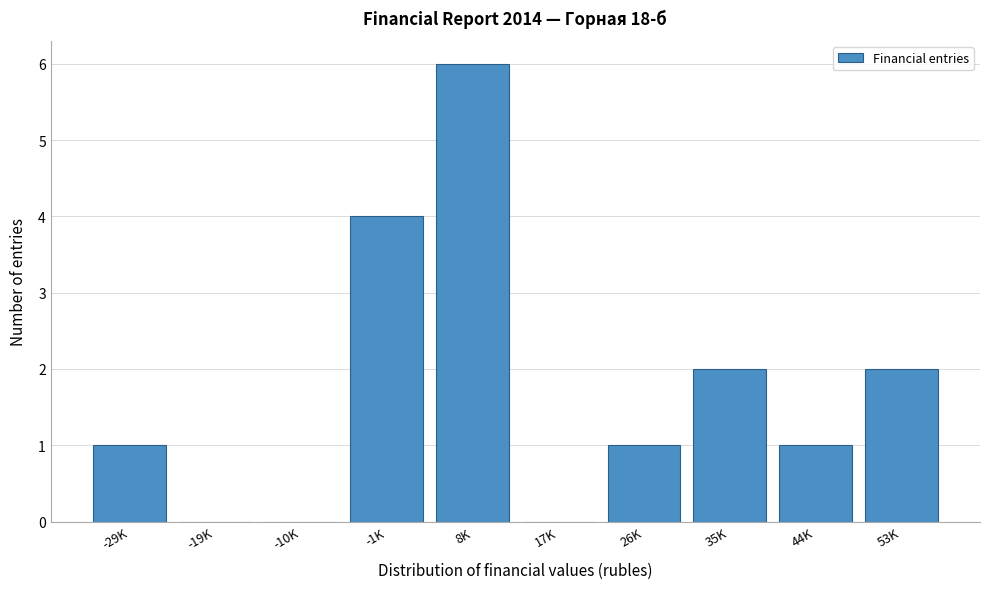

Reading left to right, transcribe all the data shown in this chart.

-29K=1	-19K=0	-10K=0	-1K=4	8K=6	17K=0	26K=1	35K=2	44K=1	53K=2